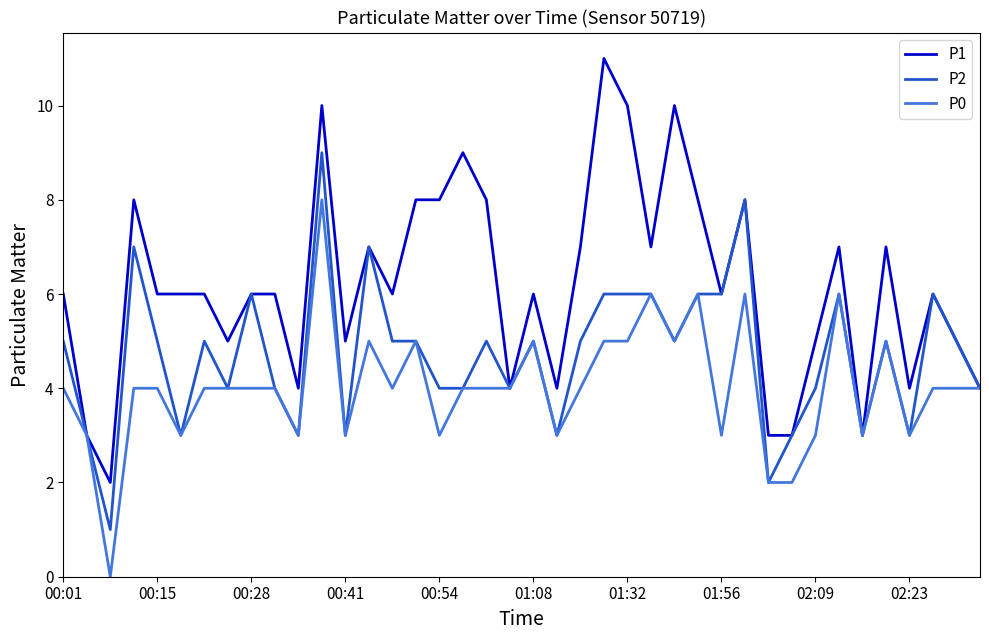

What is the greatest value displayed?

11